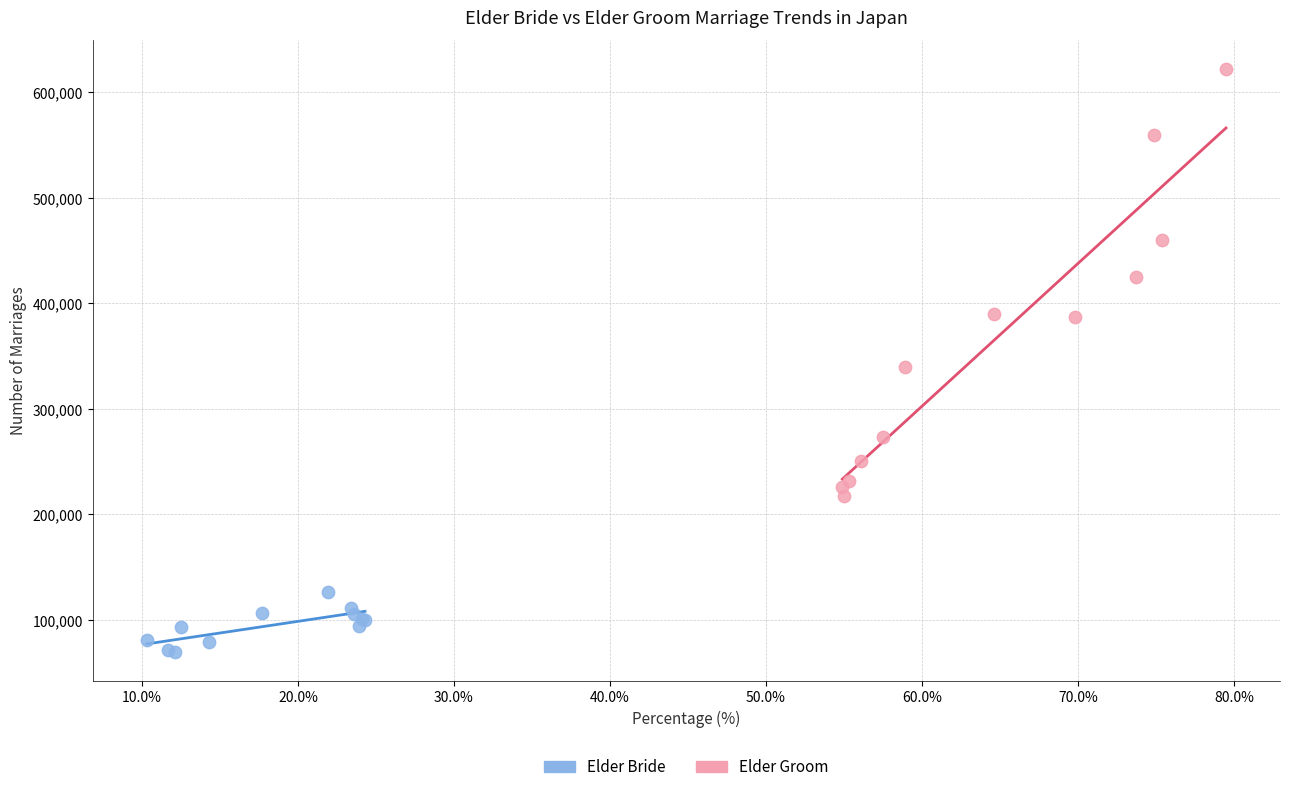

What are all the series names shown in the legend?

Elder Bride, Elder Groom